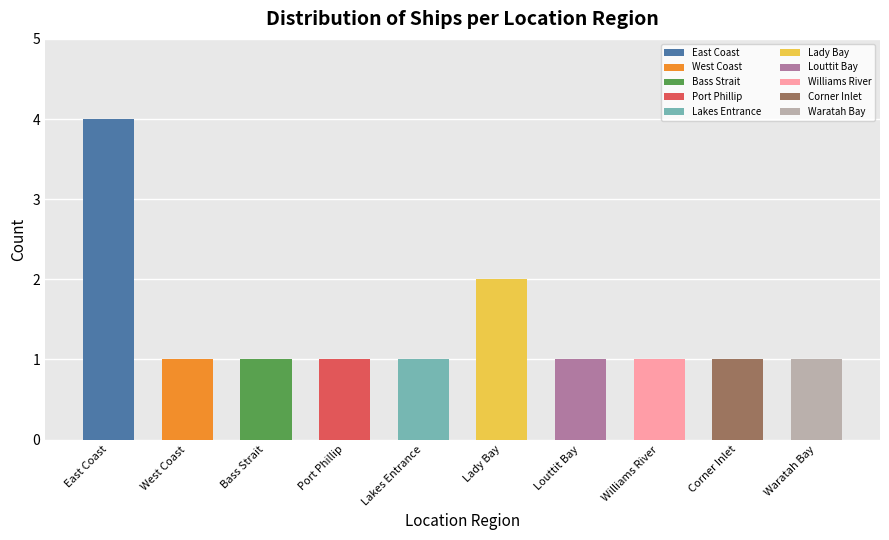

What is the smallest value displayed?

1